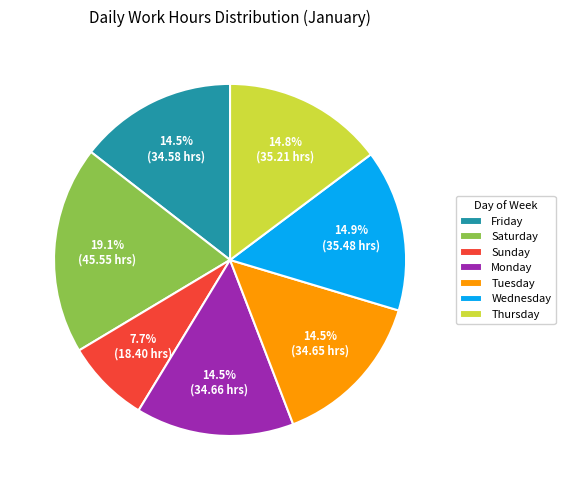

Is there any slice that represents more than half of the pie?

No